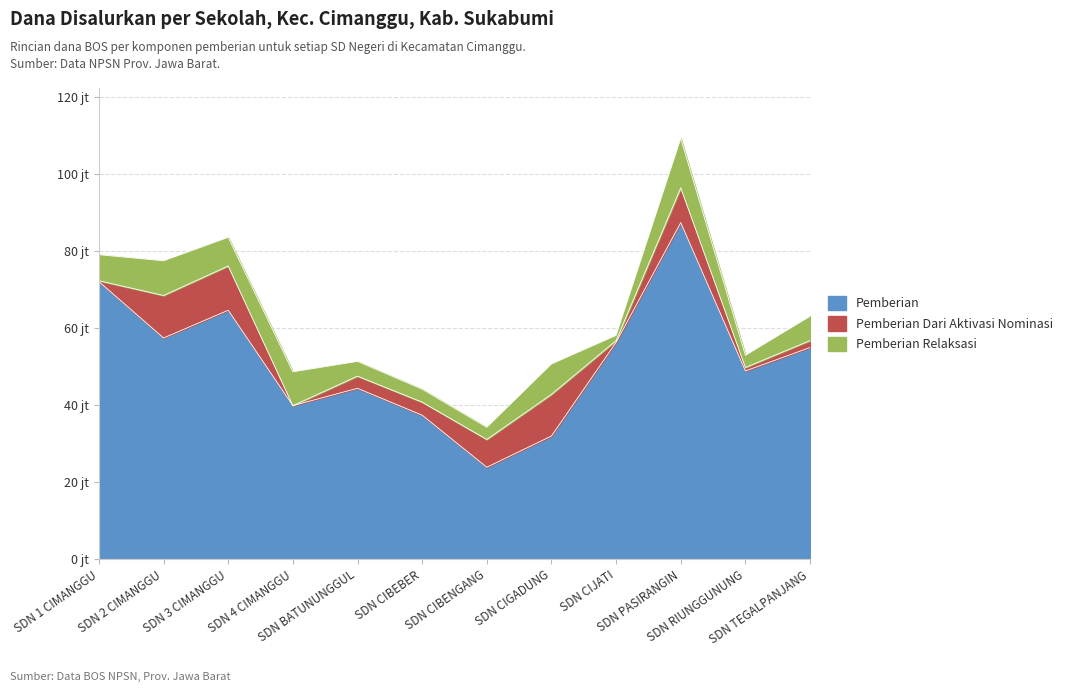

What is the total value across all series at SD NEGERI CIJATI?

58050141